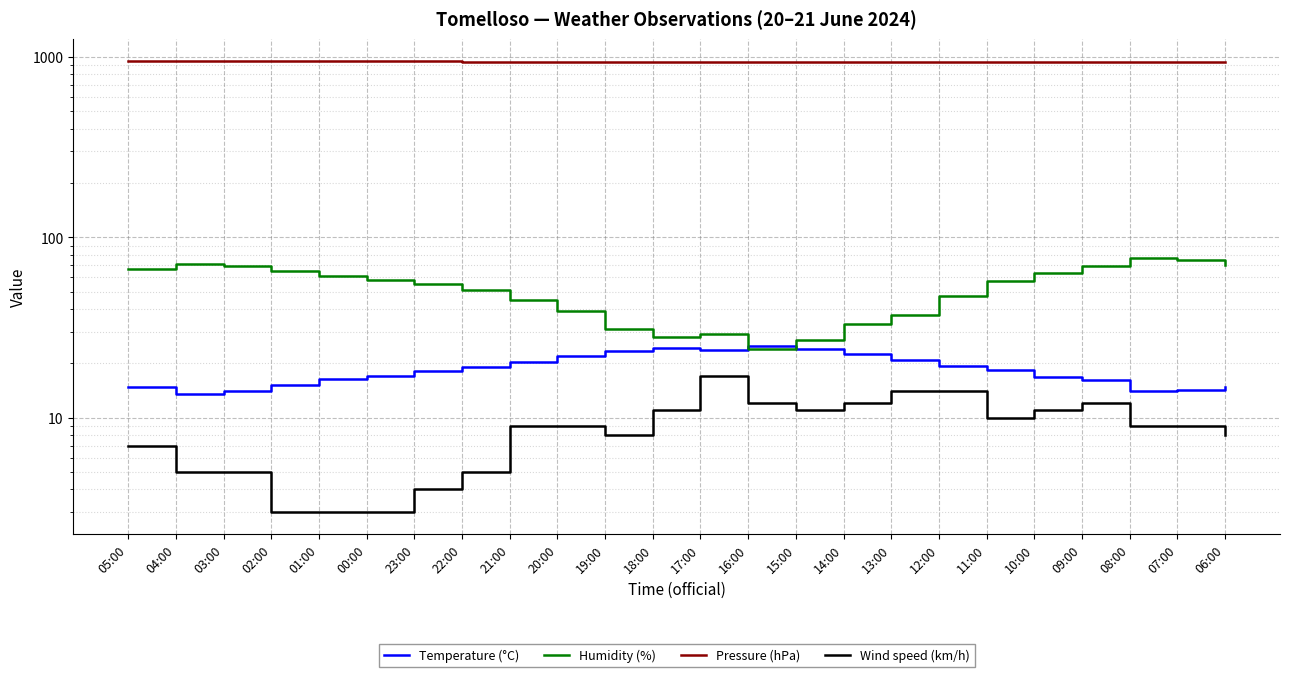

What is the value of the Wind speed (km/h) point at the 19th from the left?

10.0